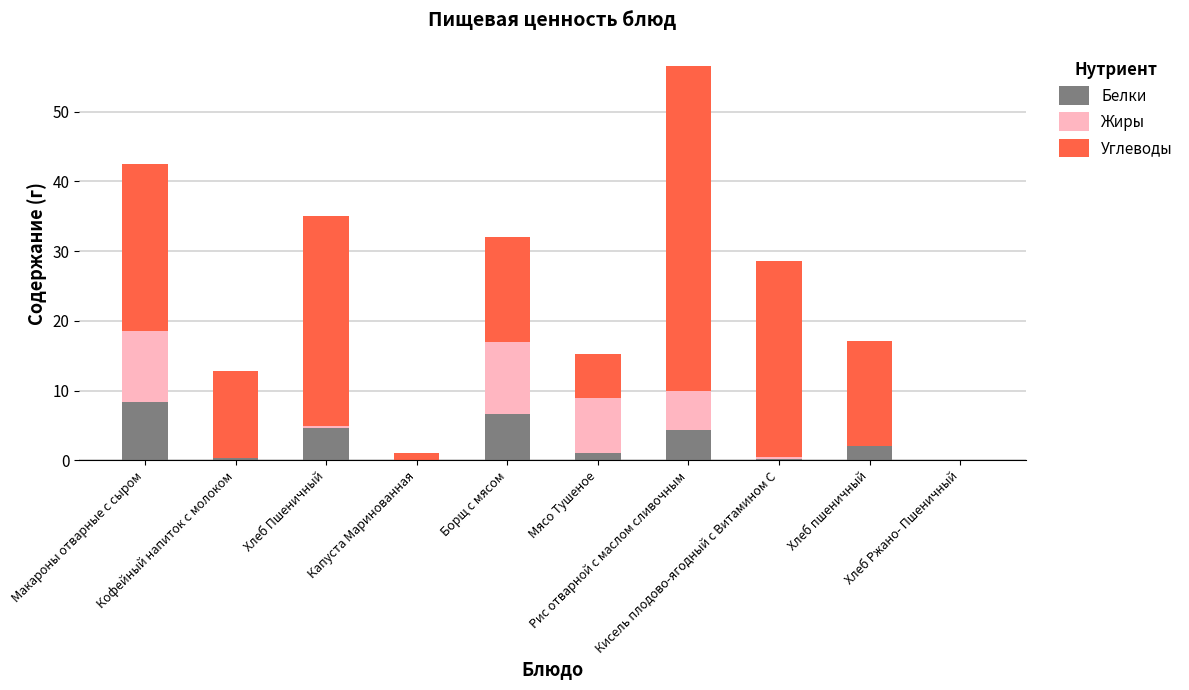

What is the highest value of the Белки series?

8.3